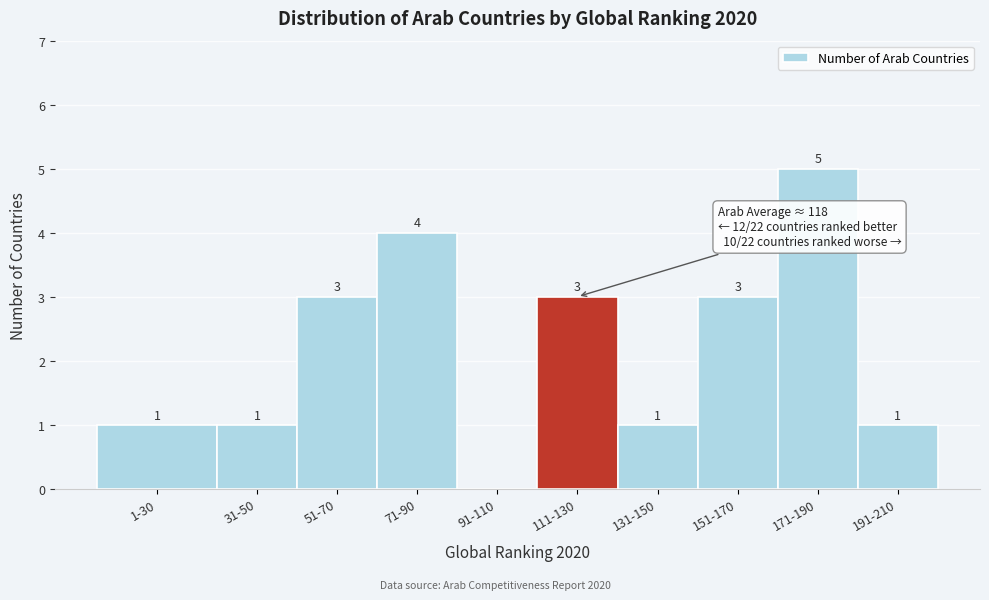

Reading right to left, list all the values displayed in this chart.

191-210=1	171-190=5	151-170=3	131-150=1	111-130=3	91-110=0	71-90=4	51-70=3	31-50=1	1-30=1